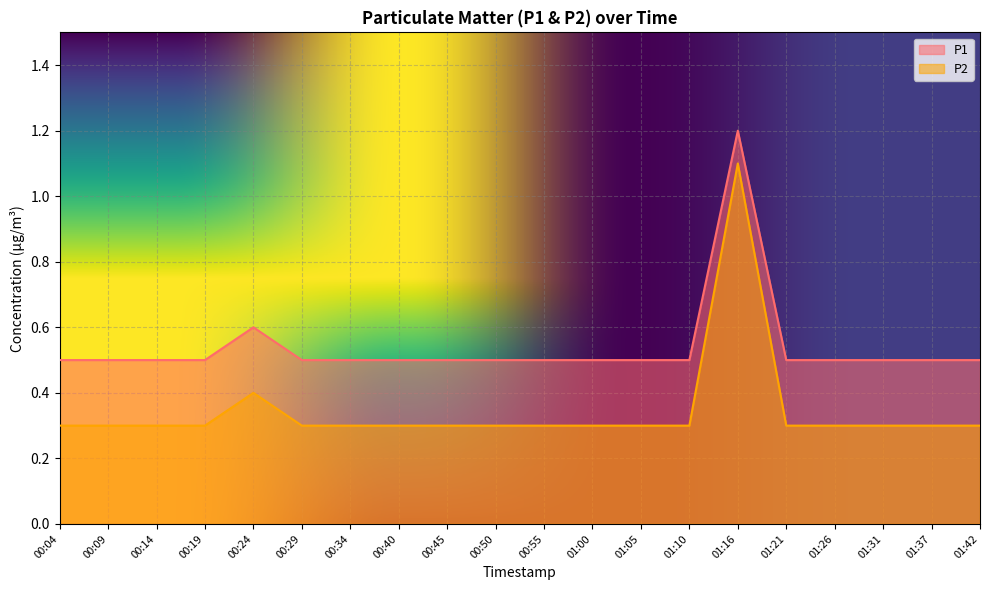

True or false: P1 has more than 2 points higher than both neighbors.

False